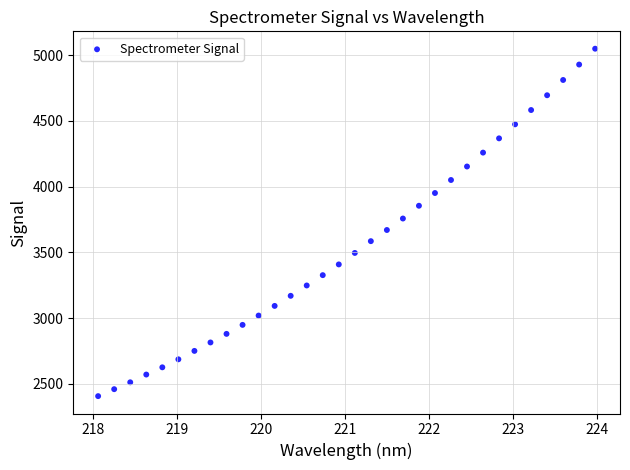

What is the range of X values (max minus min)?

5.9